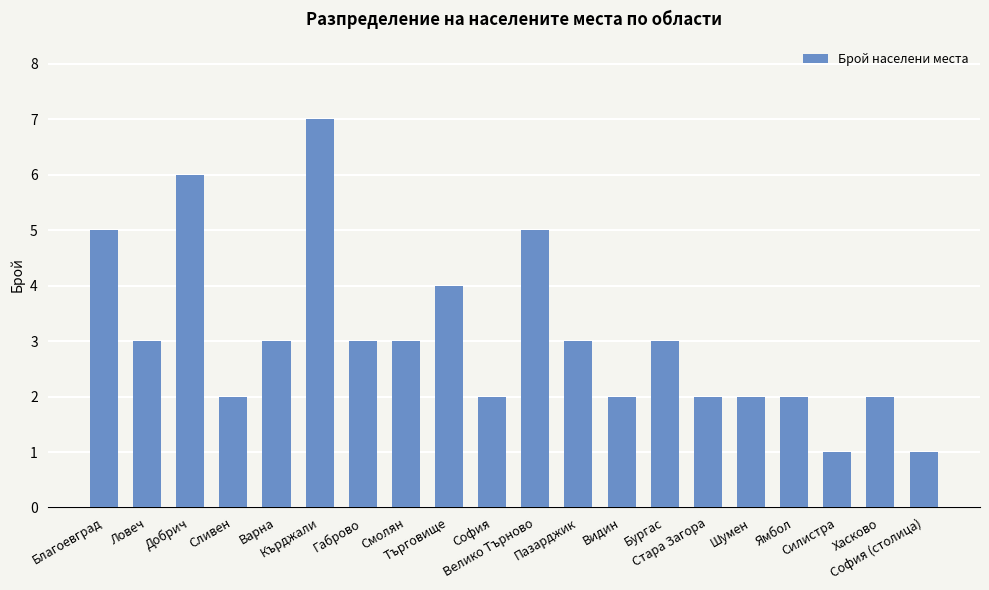

The chart shows a value of 1 at Сливен. True or false?

False